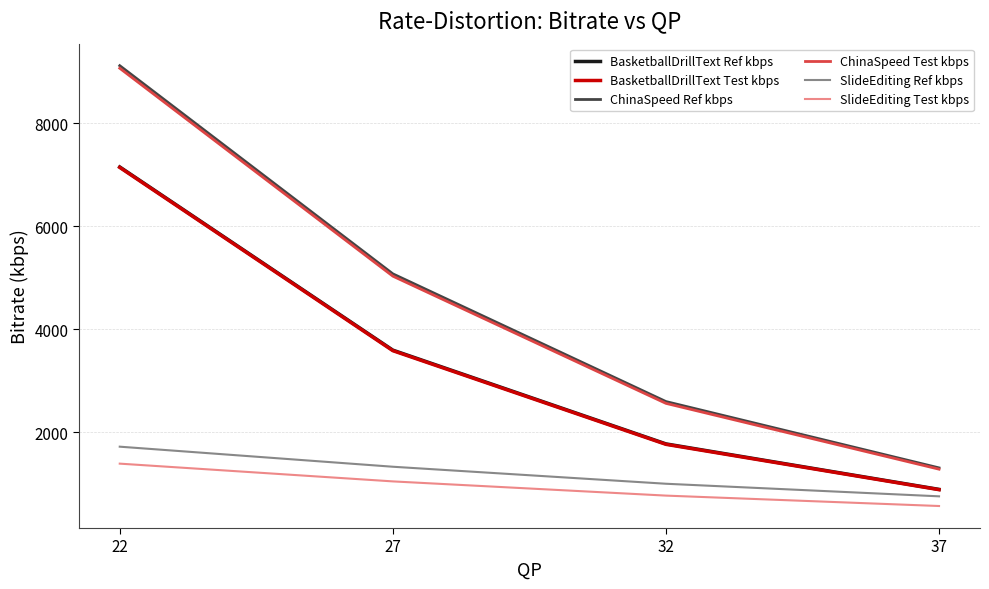

What are all the series names shown in the legend?

BasketballDrillText Ref kbps, BasketballDrillText Test kbps, ChinaSpeed Ref kbps, ChinaSpeed Test kbps, SlideEditing Ref kbps, SlideEditing Test kbps